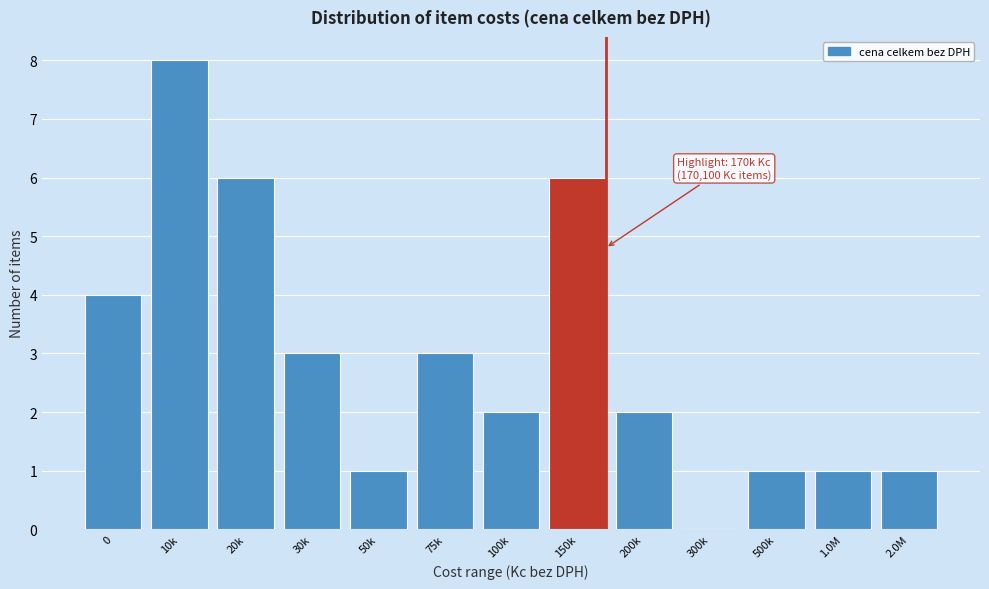

Reading left to right, transcribe all the data shown in this chart.

0=4	10k=8	20k=6	30k=3	50k=1	75k=3	100k=2	150k=6	200k=2	300k=0	500k=1	1.0M=1	2.0M=1